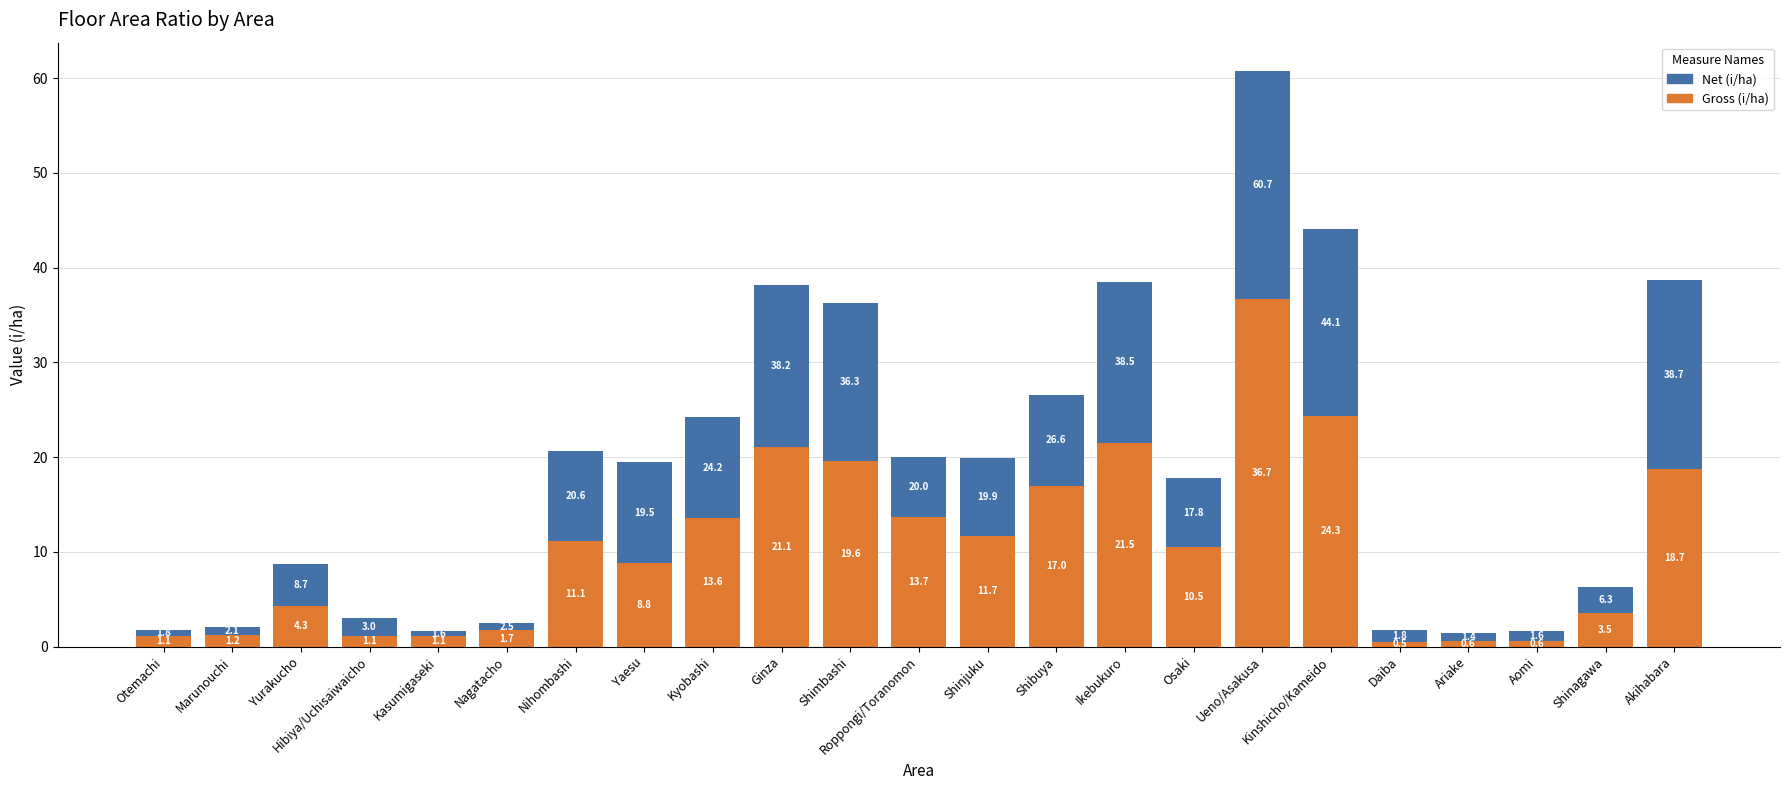

What position from the left is Ikebukuro?

15